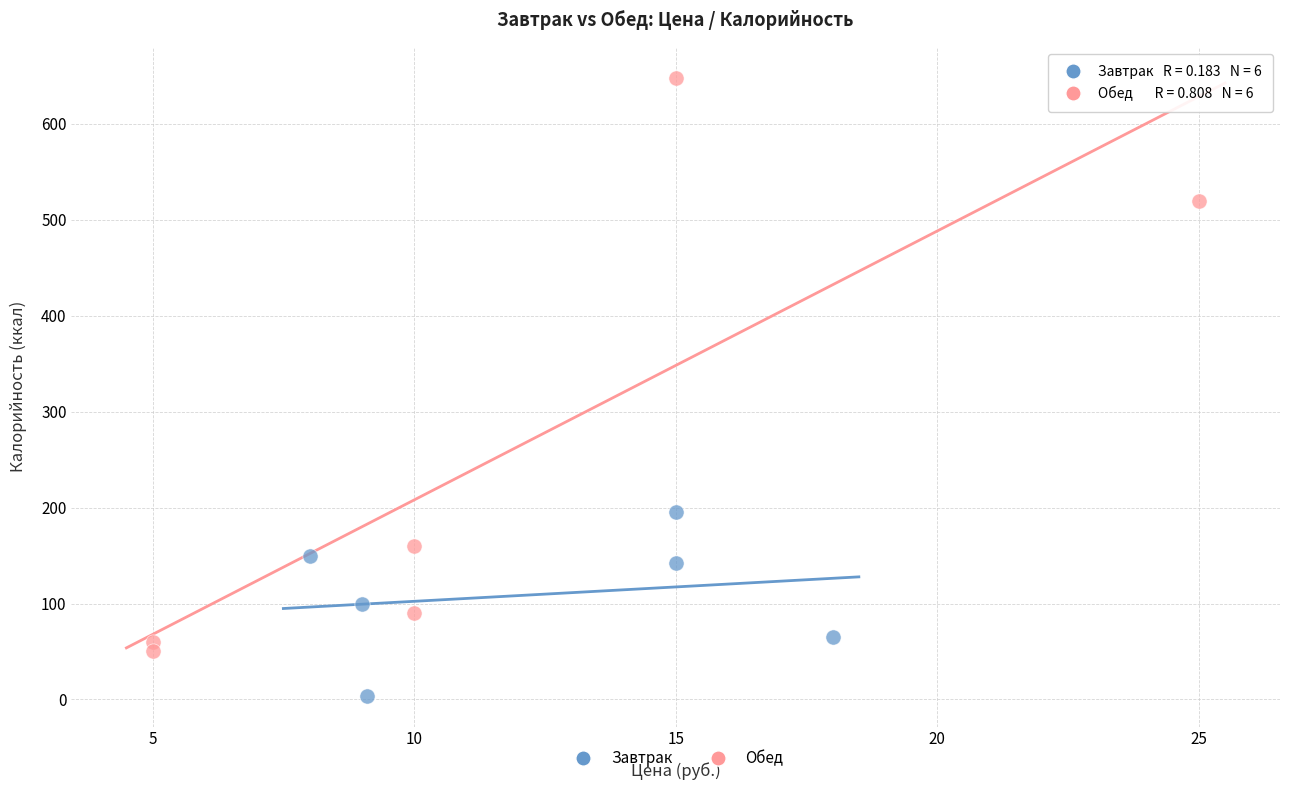

Which series reaches the maximum Y coordinate?

Обед